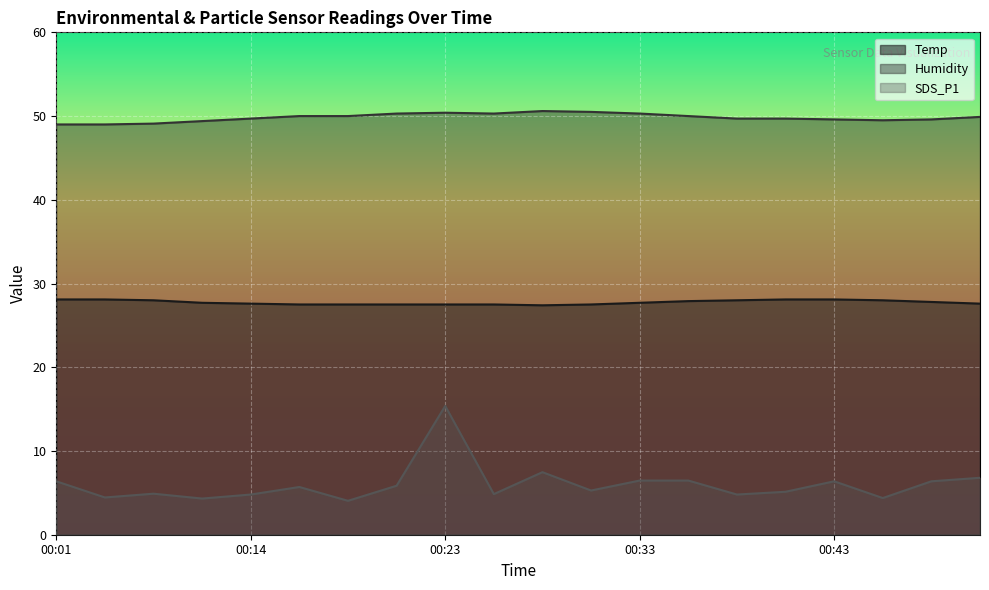

True or false: Temp and SDS_P1 cross at least once.

False